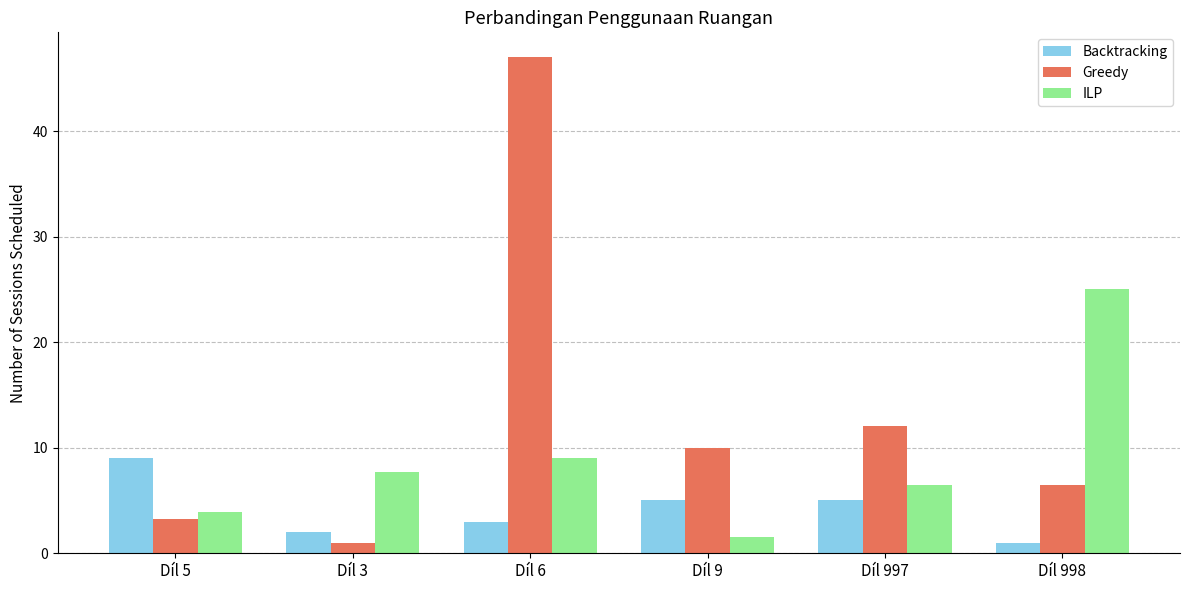

What is the label of the 4th bar from the left?

Díl 9